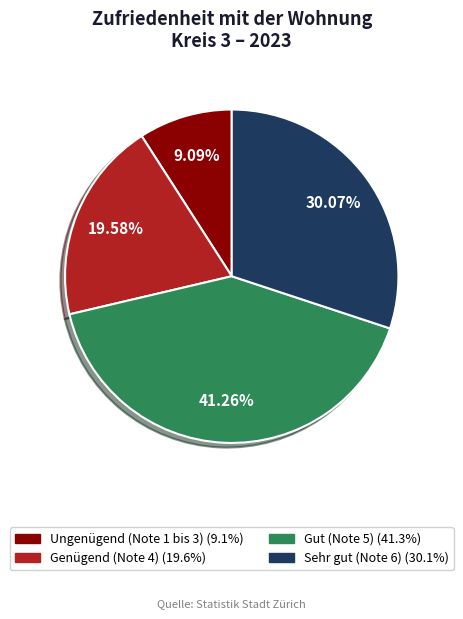

Does Sehr gut (Note 6) represent more than half of the total?

No